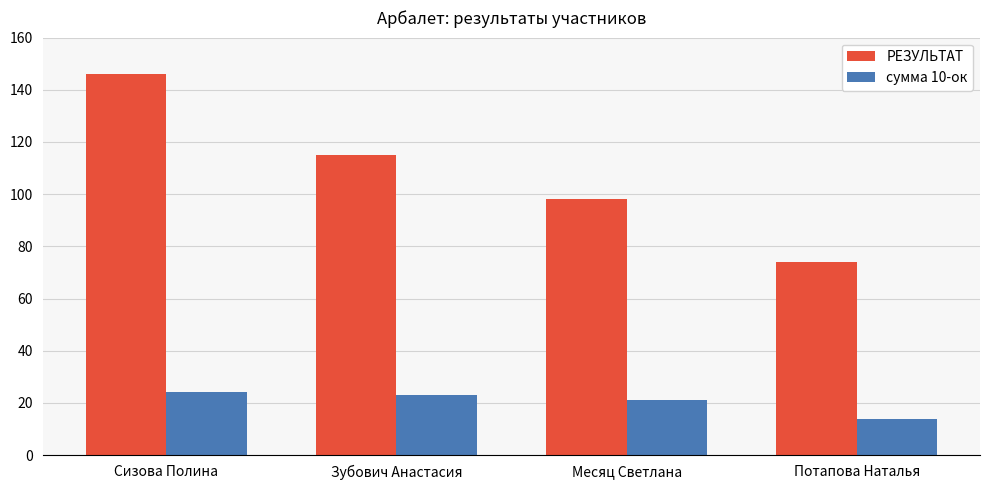

Read the сумма 10-ок value at Сизова Полина, to the nearest 5.

25